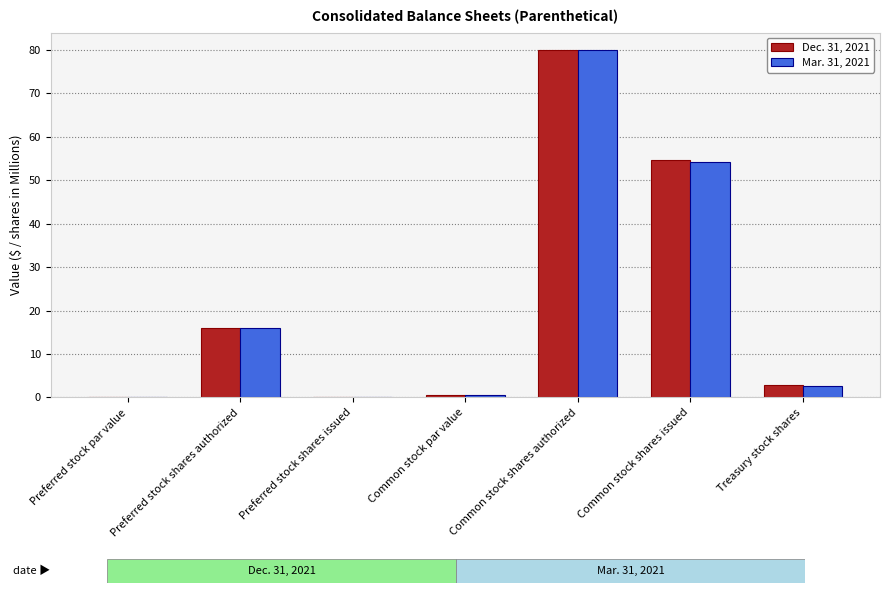

What is the sum of all Mar. 31, 2021 values?

153.7